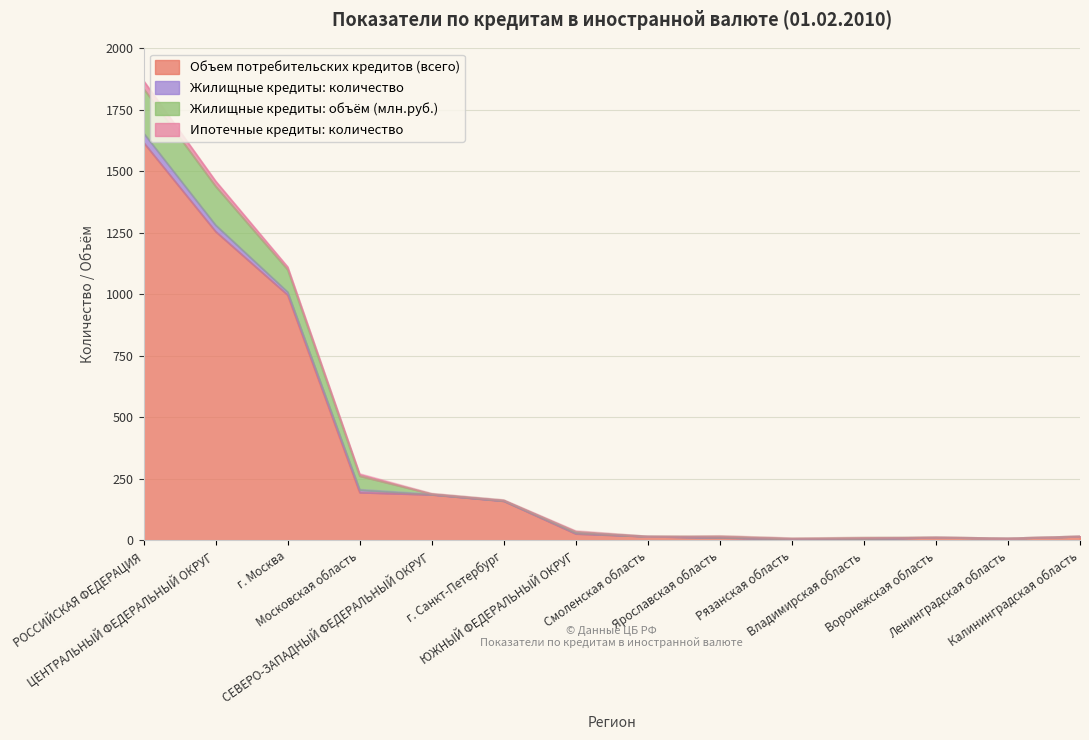

Which category has the highest value in the Объем потребительских кредитов (всего) series?

РОССИЙСКАЯ ФЕДЕРАЦИЯ